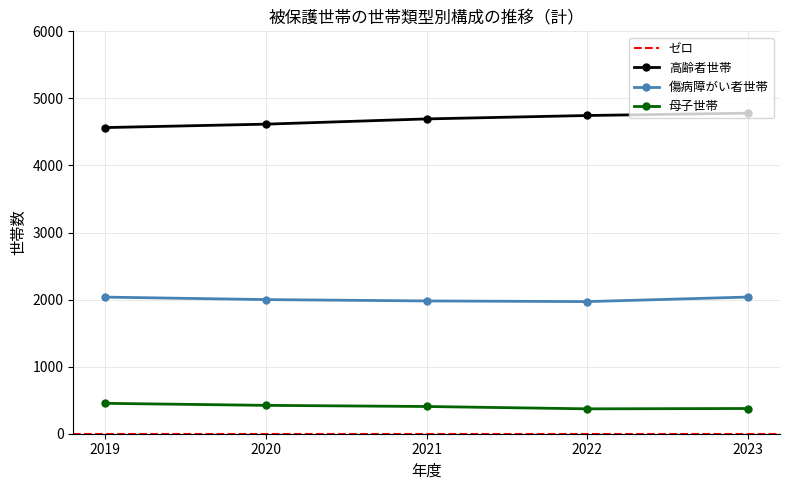

In 傷病障がい者世帯, how many points are lower than both neighbors (excluding endpoints)?

1